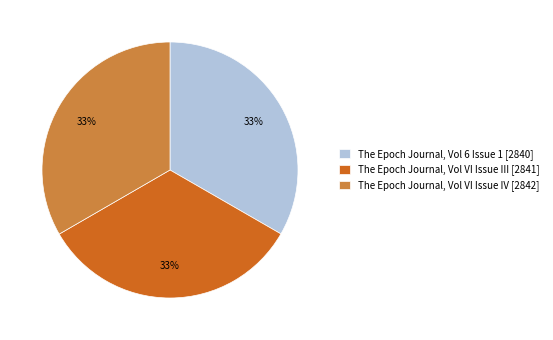

What percentage is the The Epoch Journal, Vol 6 Issue 1 slice, to the nearest percent?

33%